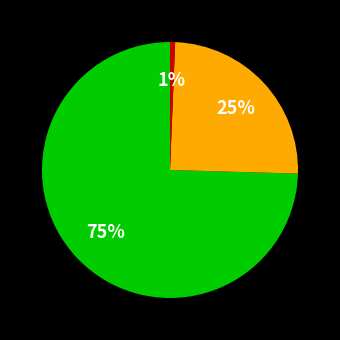

Does any single category account for the majority?

Yes